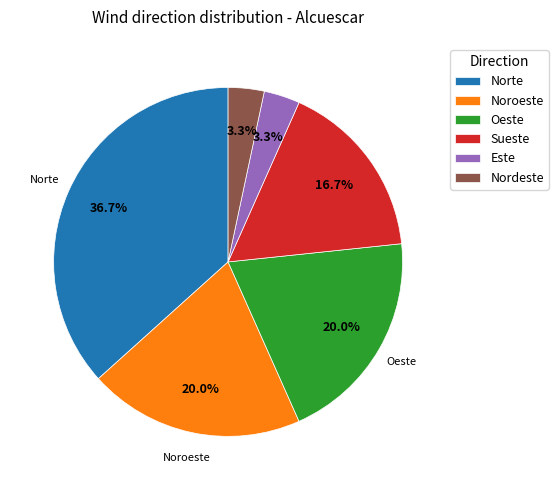

The Noroeste slice represents 29% of the pie. True or false?

False